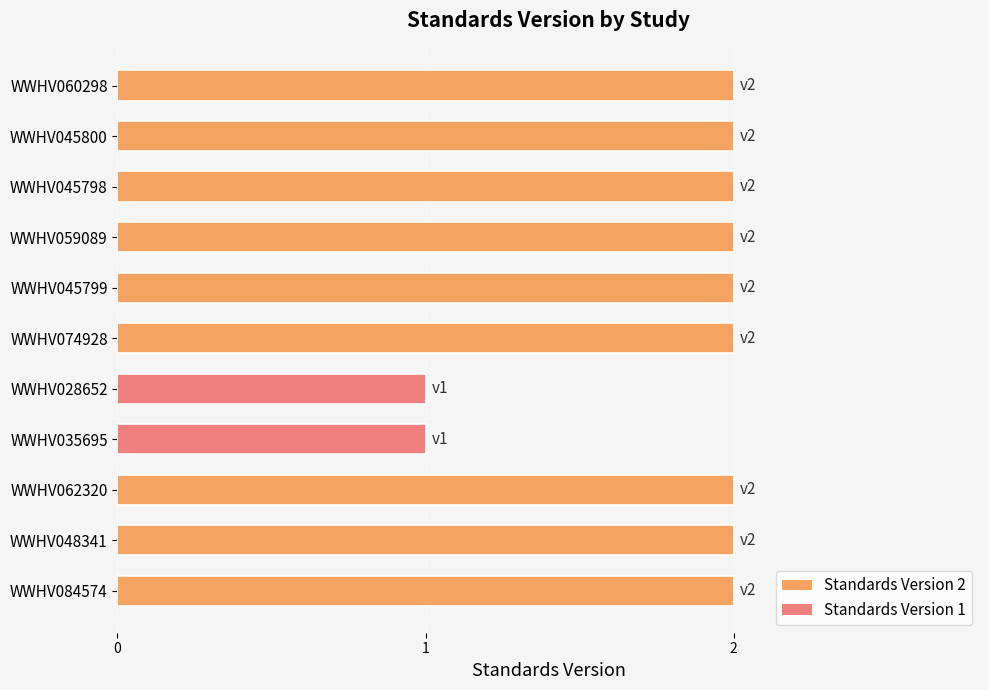

What is the sum of all values?

20